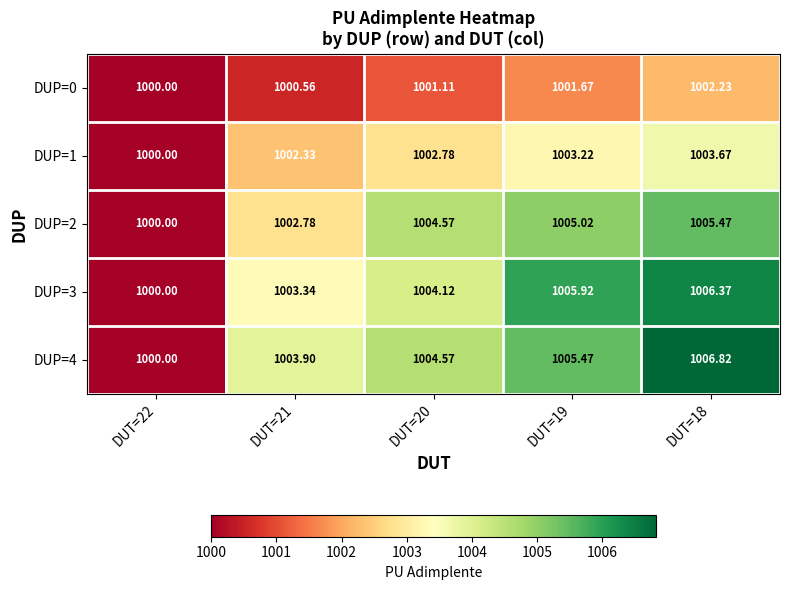

Is the value of DUP=2 at DUT=18 greater than the value of DUP=4 at DUT=21?

Yes